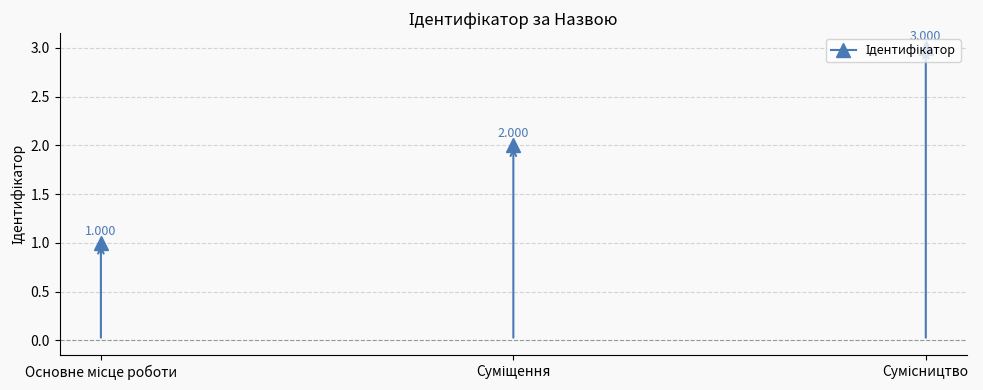

The value at Сумісництво is 5. True or false?

False